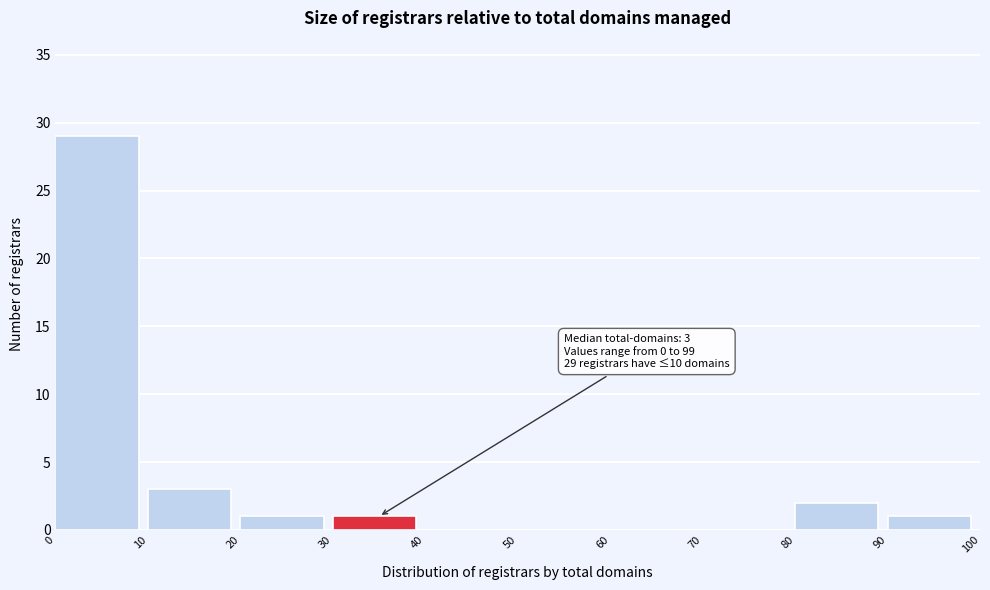

Which range on the x-axis has the tallest bar?

0 to 10